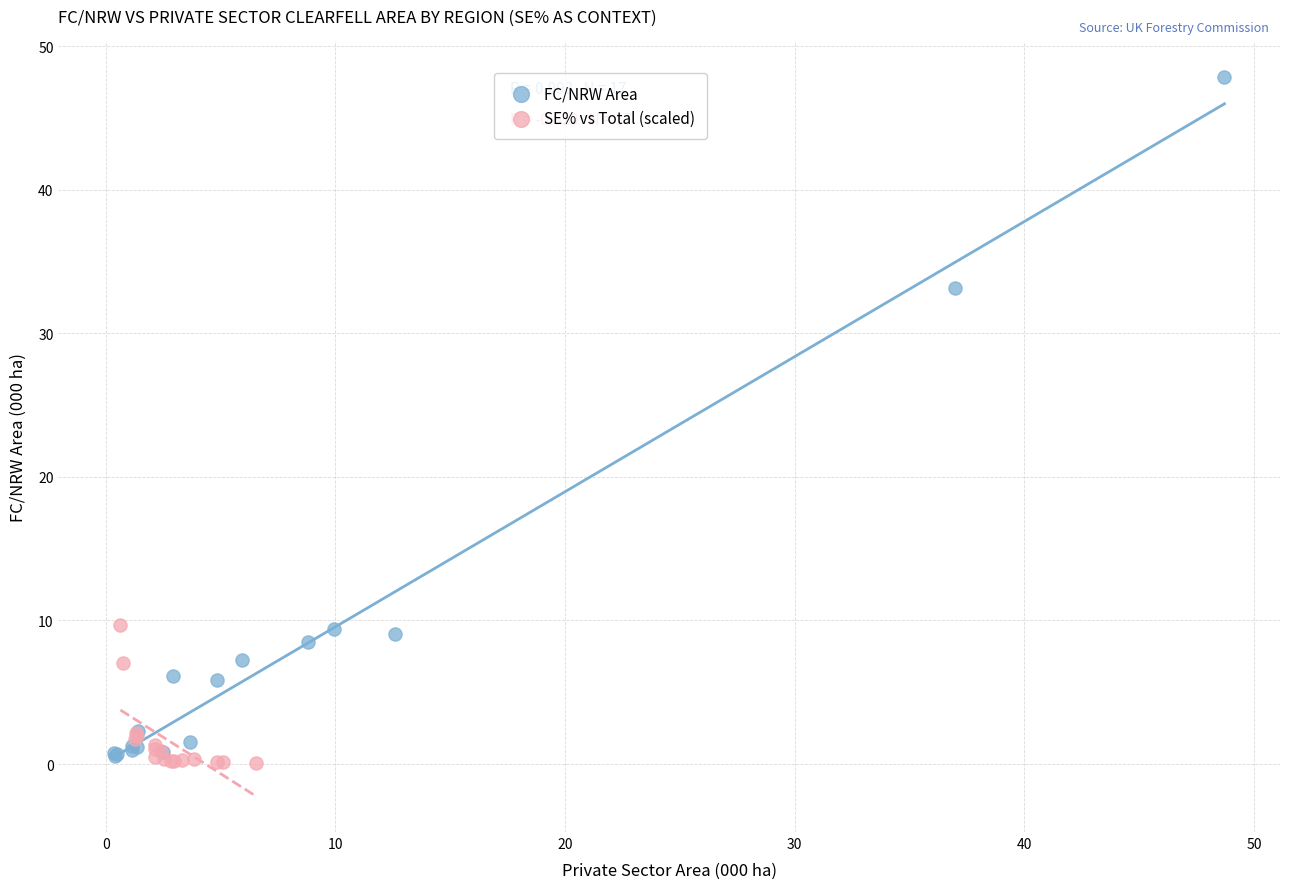

Which series has the widest spread of Y values?

FC/NRW Area